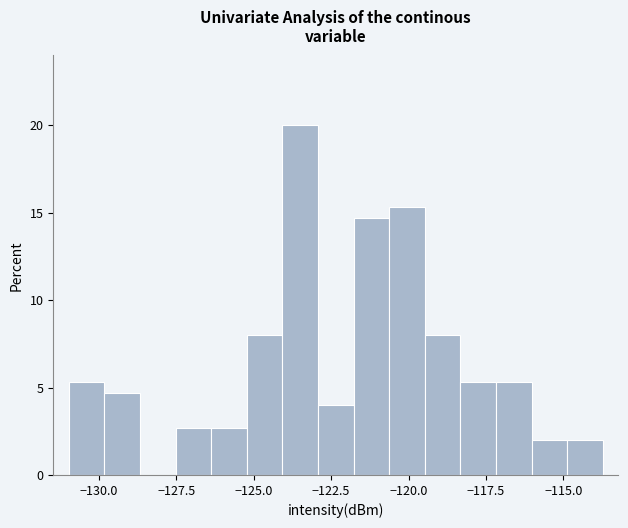

Around what value on the x-axis is the tallest bar? Give the approximate position of its centre, as read against the axis.

-123.5